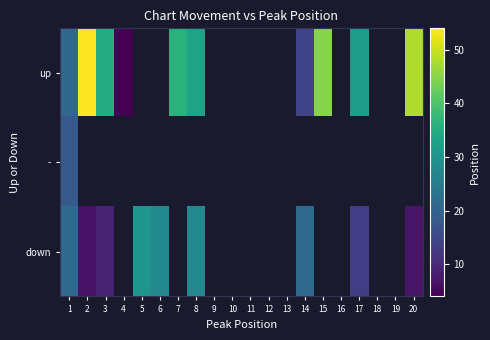

Is the value of up at 14 greater than the value of down at 10?

No